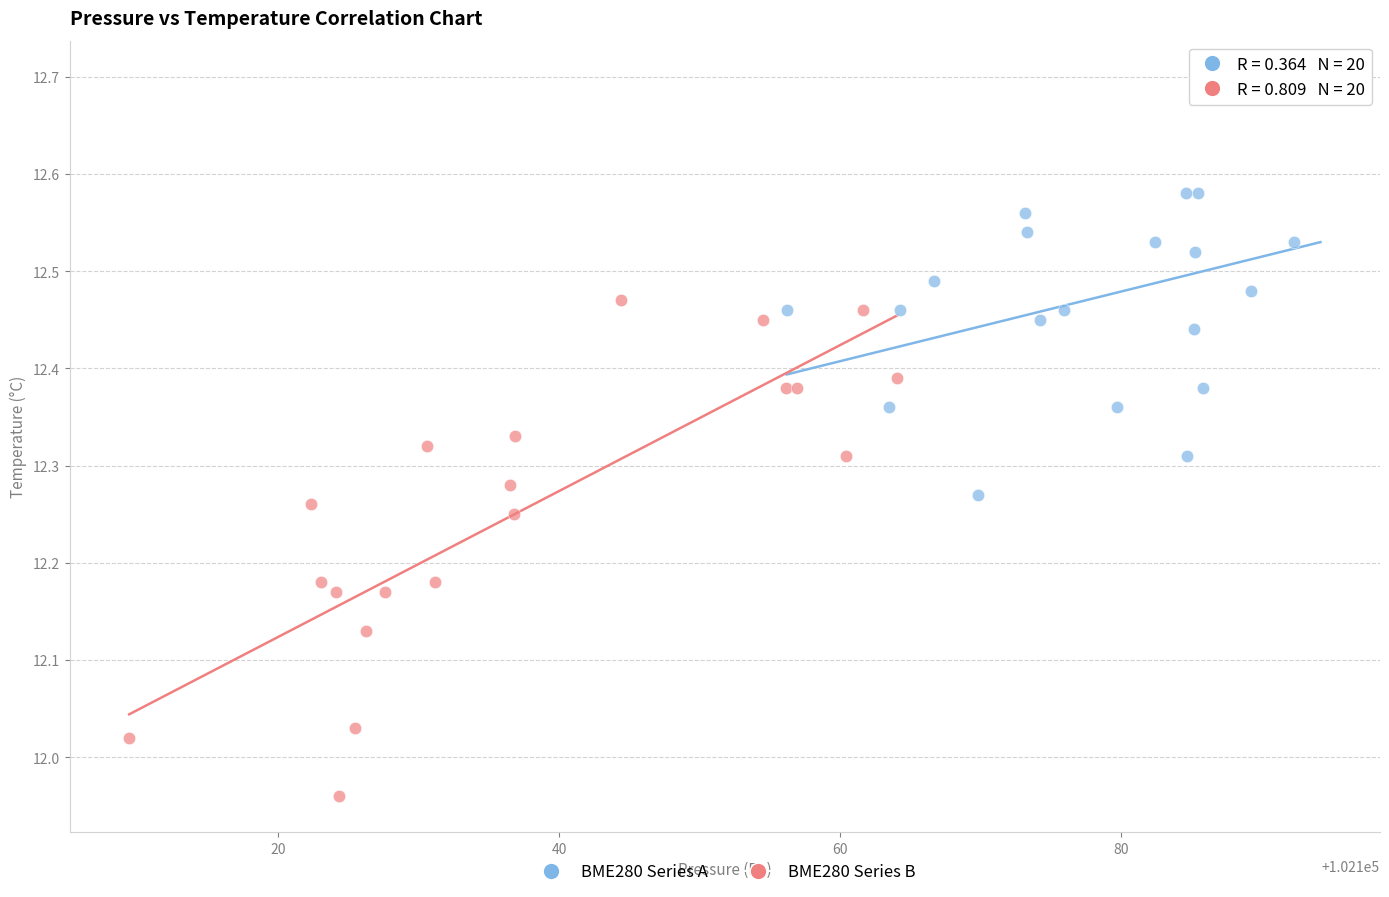

Which series contains the highest Y value?

BME280 Series A